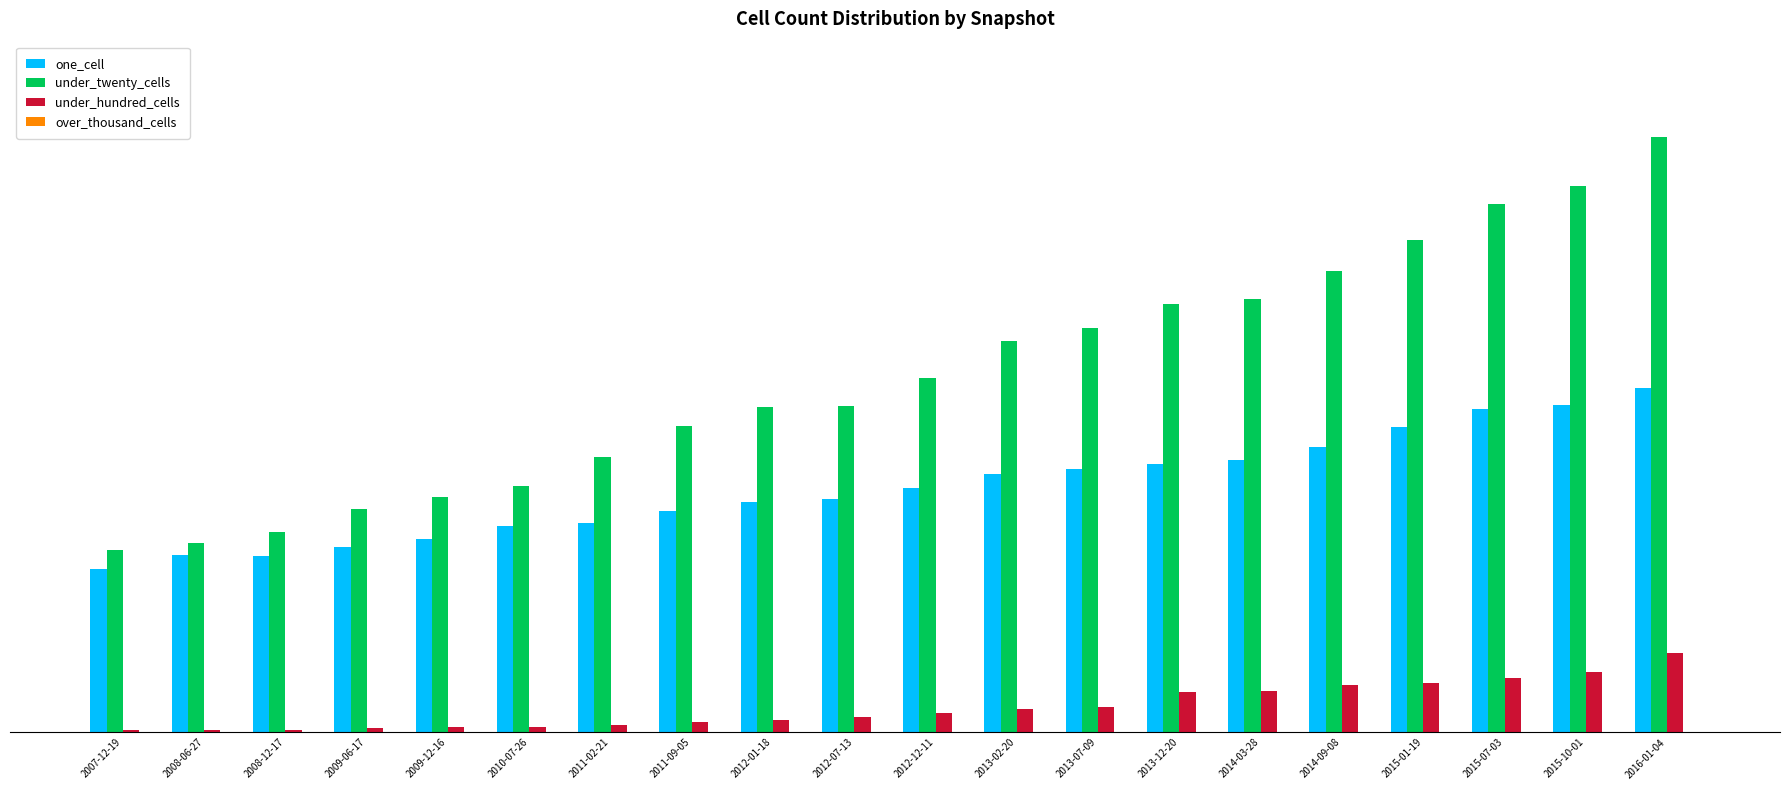

What is the difference between the under_twenty_cells values at 2012-12-11 and 2015-10-01?

6120